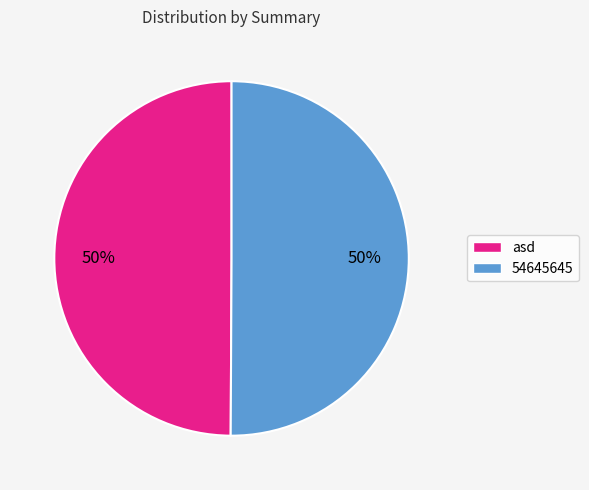

Is the sum of asd and 54645645 greater than half?

Yes